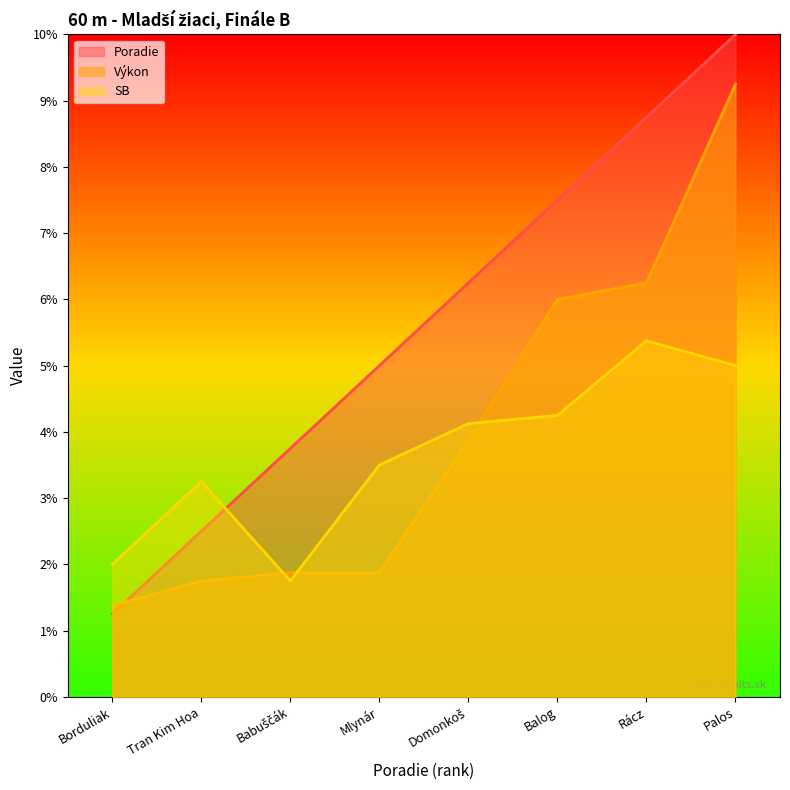

List the series in order of their overall mean, lowest first.

SB, Výkon, Poradie